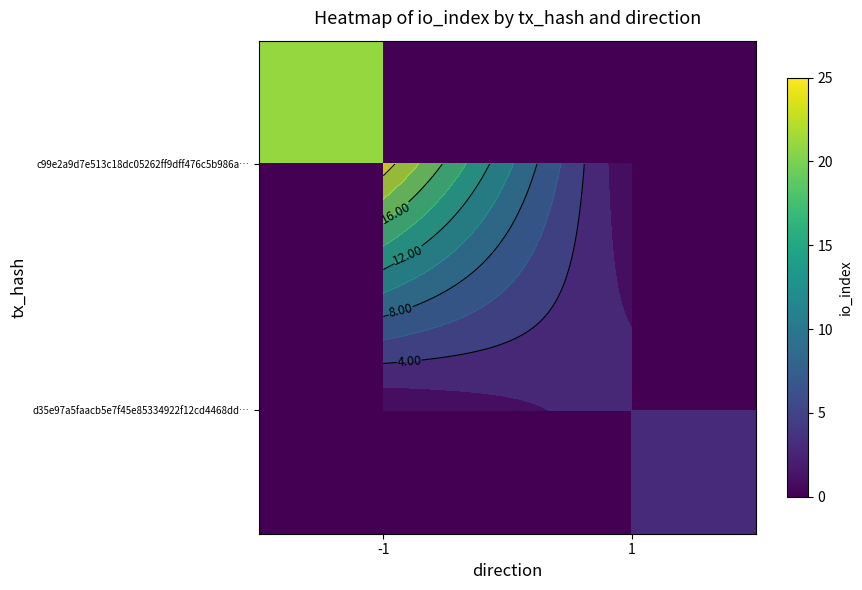

At which label does d35e97a5faacb5e7f45e85334922f12cd4468dd… reach its minimum?

-1